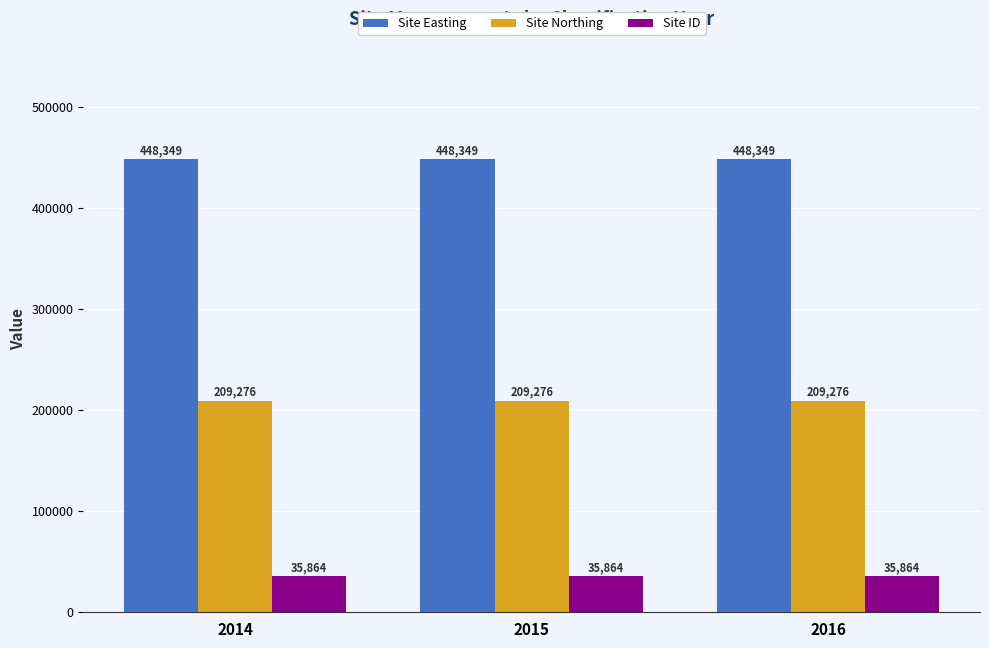

What is the spread (max minus min) of values at 2014?

412485